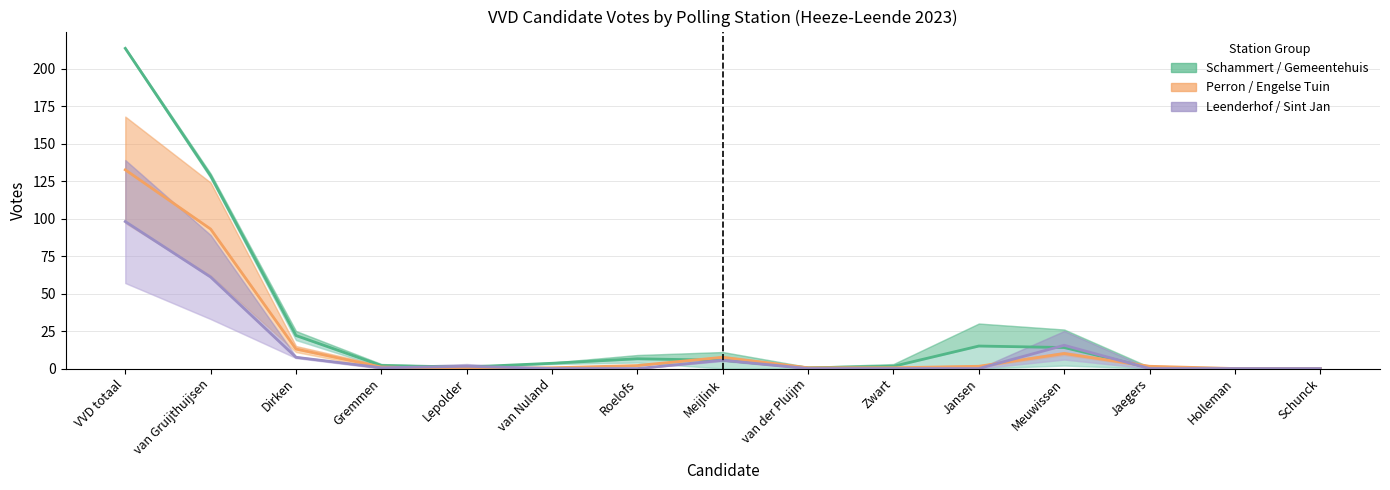

What is the label of the 5th point from the right?

Jansen